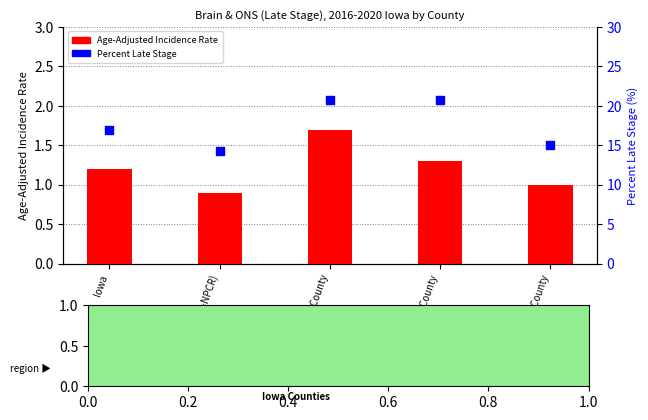

At how many categories does at least one series exceed 19?

2